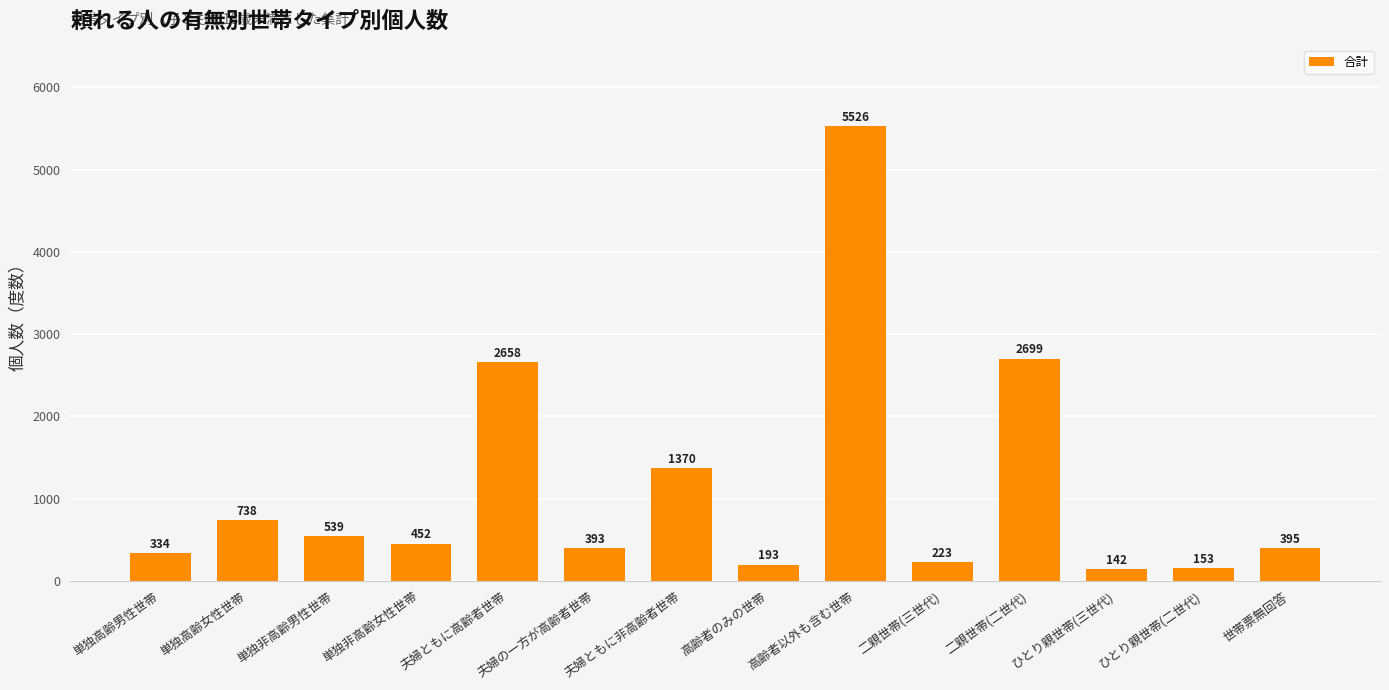

List the labels in order of value, smallest first.

ひとり親世帯(三世代), ひとり親世帯(二世代), 高齢者のみの世帯, 二親世帯(三世代), 単独高齢男性世帯, 夫婦の一方が高齢者世帯, 世帯票無回答, 単独非高齢女性世帯, 単独非高齢男性世帯, 単独高齢女性世帯, 夫婦ともに非高齢者世帯, 夫婦ともに高齢者世帯, 二親世帯(二世代), 高齢者以外も含む世帯